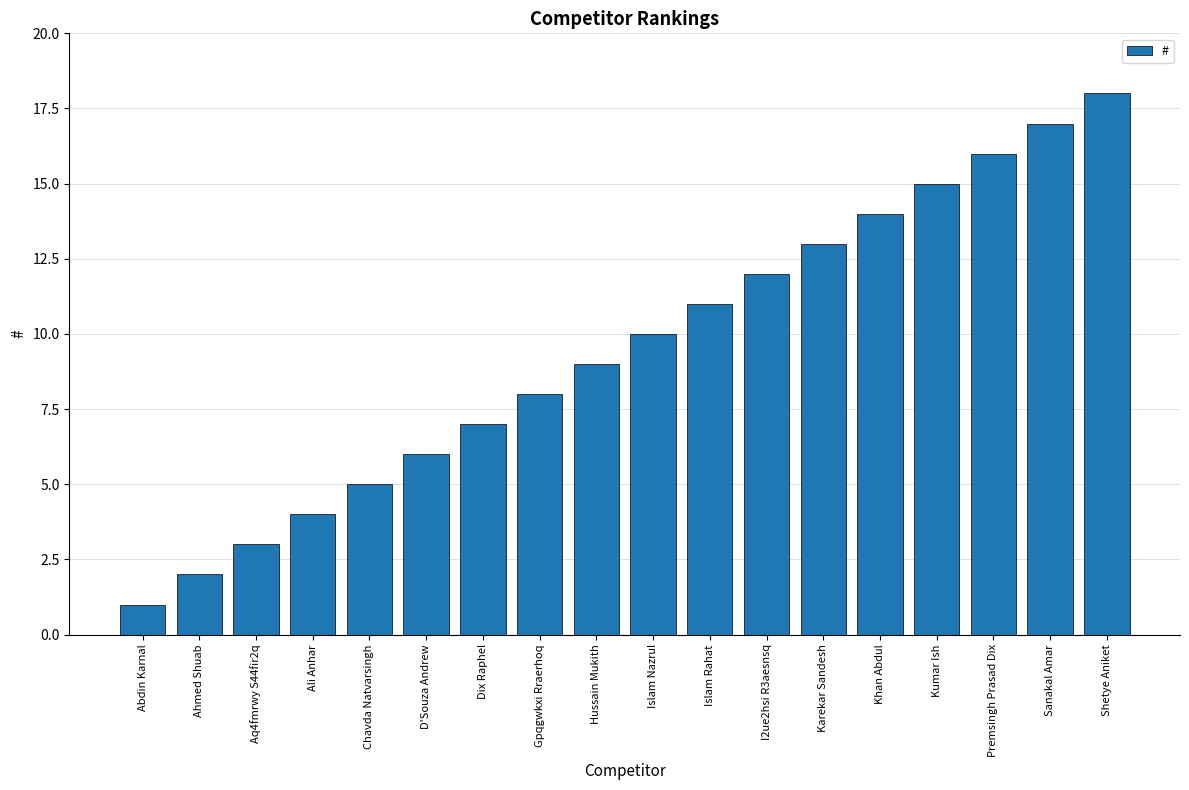

List the labels in order of value, smallest first.

Abdin Karnal, Ahmed Shuab, Aq4fmrwy S44fir2q, Ali Anhar, Chavda Natvarsingh, D'Souza Andrew, Dix Raphel, Gpqgwkxi Rraerhoq, Hussain Mukith, Islam Nazrul, Islam Rahat, I2ue2hsi R3aesnsq, Karekar Sandesh, Khan Abdul, Kumar Ish, Premsingh Prasad Dix, Sanakal Amar, Shetye Aniket